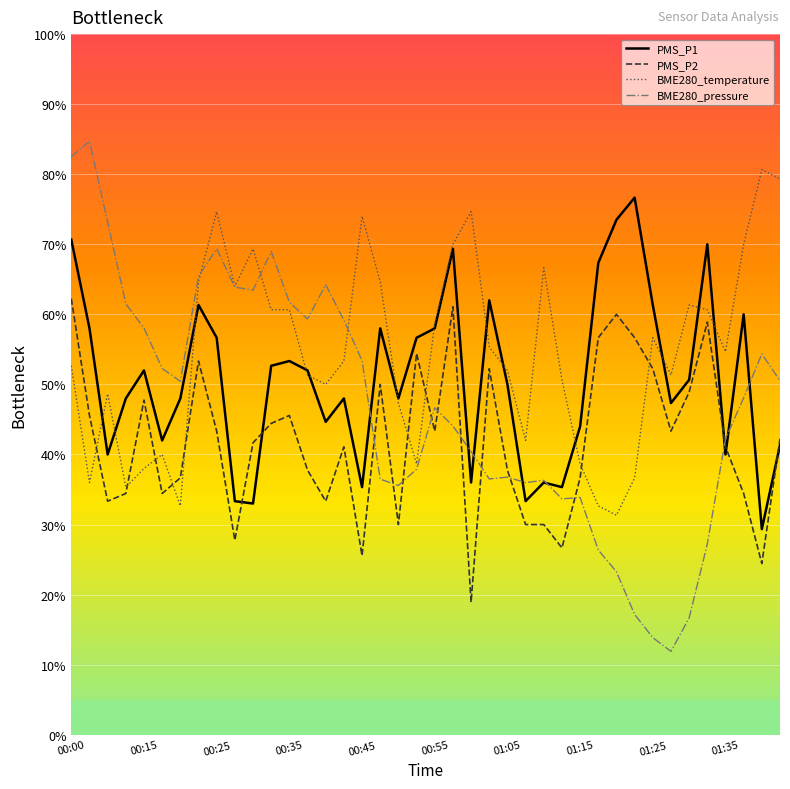

Which series ends up on top after the final intersection of PMS_P1 and BME280_temperature?

BME280_temperature